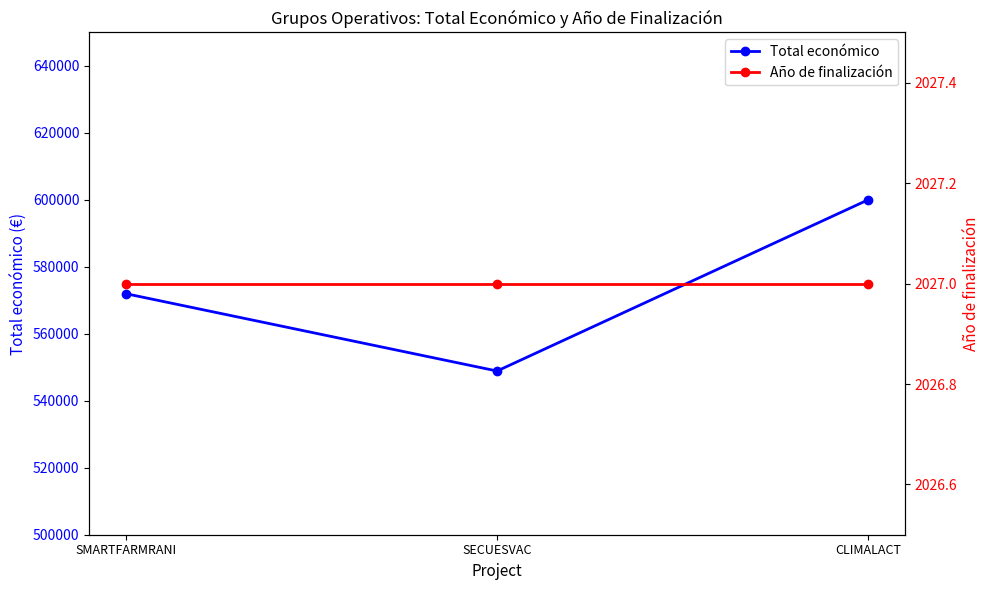

The Total económico series shows 125408 at CLIMALACT. True or false?

False